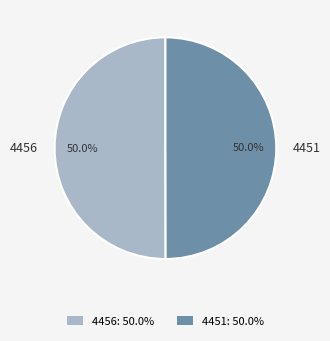

What is the ratio of the value at 4451 to the value at 4456?

1.0